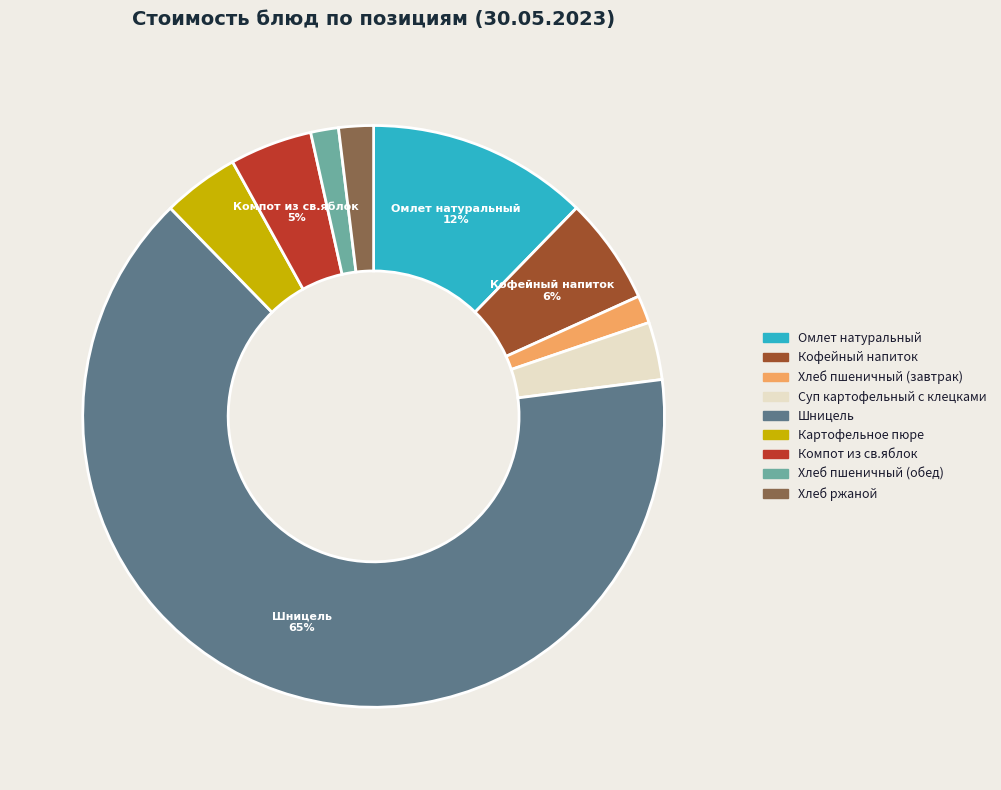

How many segments does this pie chart have?

9